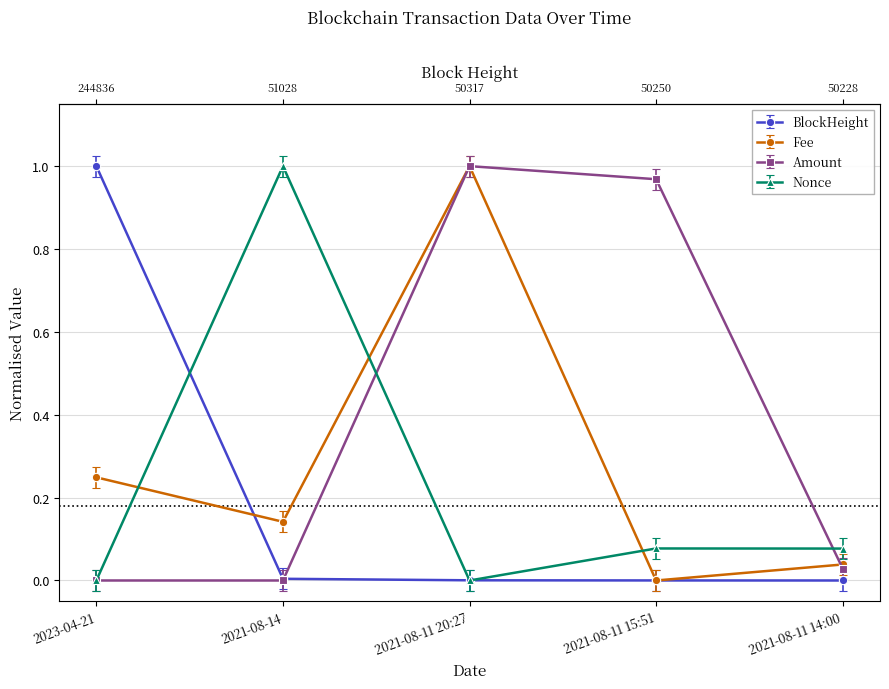

True or false: BlockHeight has more than 2 points higher than both neighbors.

False